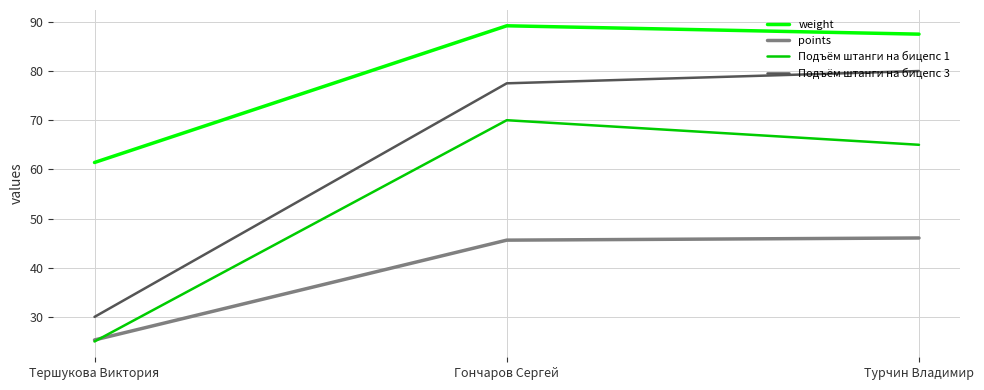

What position from the left is Тершукова Виктория?

1